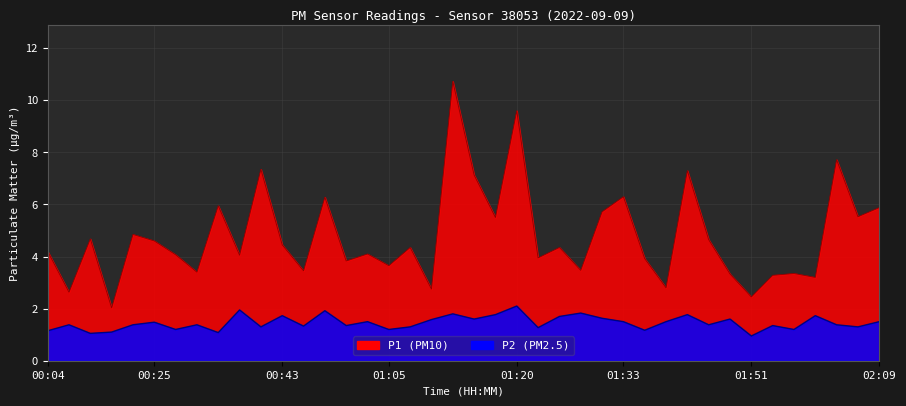

Which series changed the most between 00:14 and 01:12?

P1